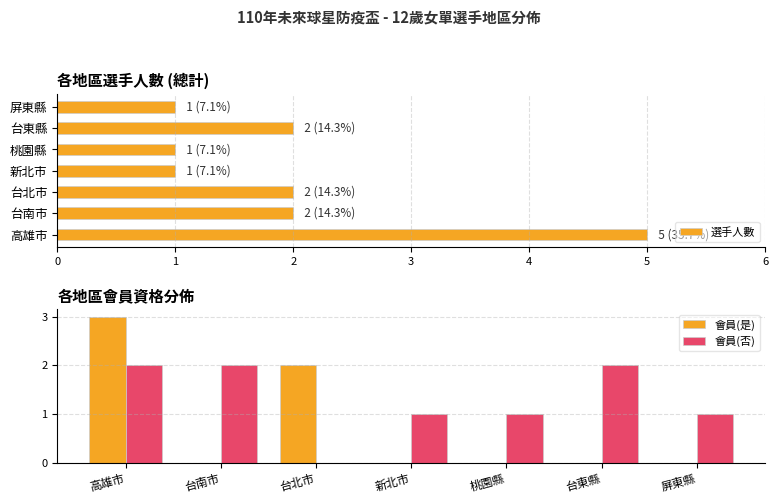

Which series has the widest spread of values?

選手人數